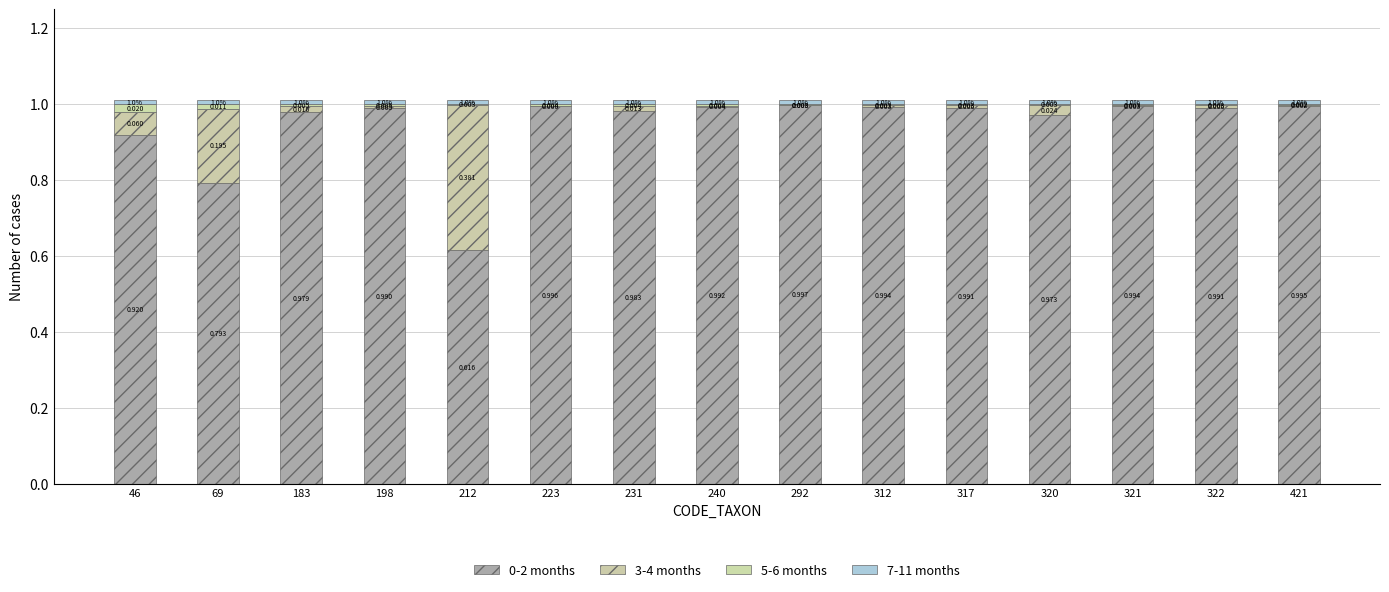

Are the bars grouped side by side (vs. stacked)?

No